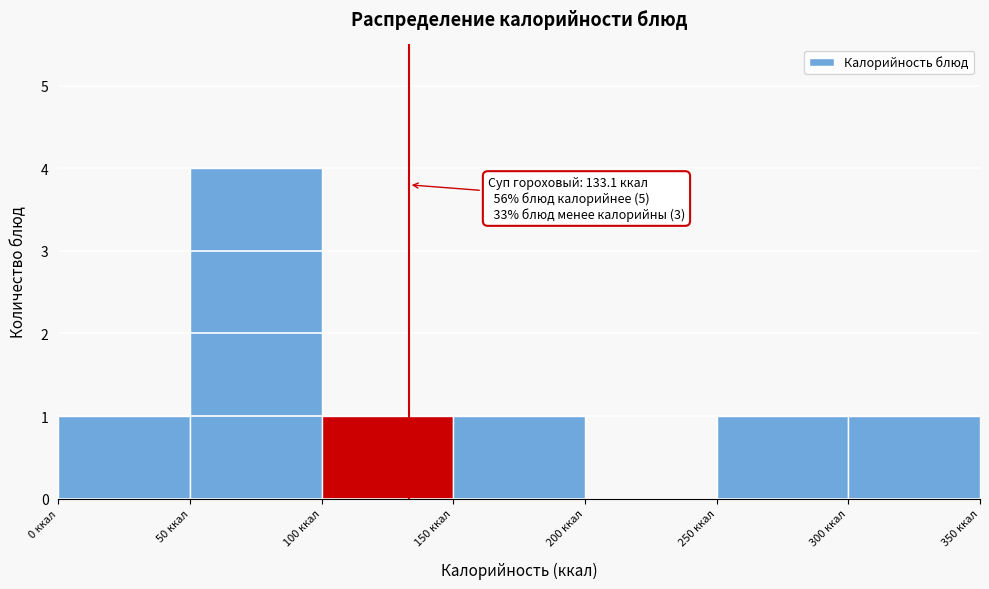

Which range on the x-axis has the tallest bar?

50 to 100